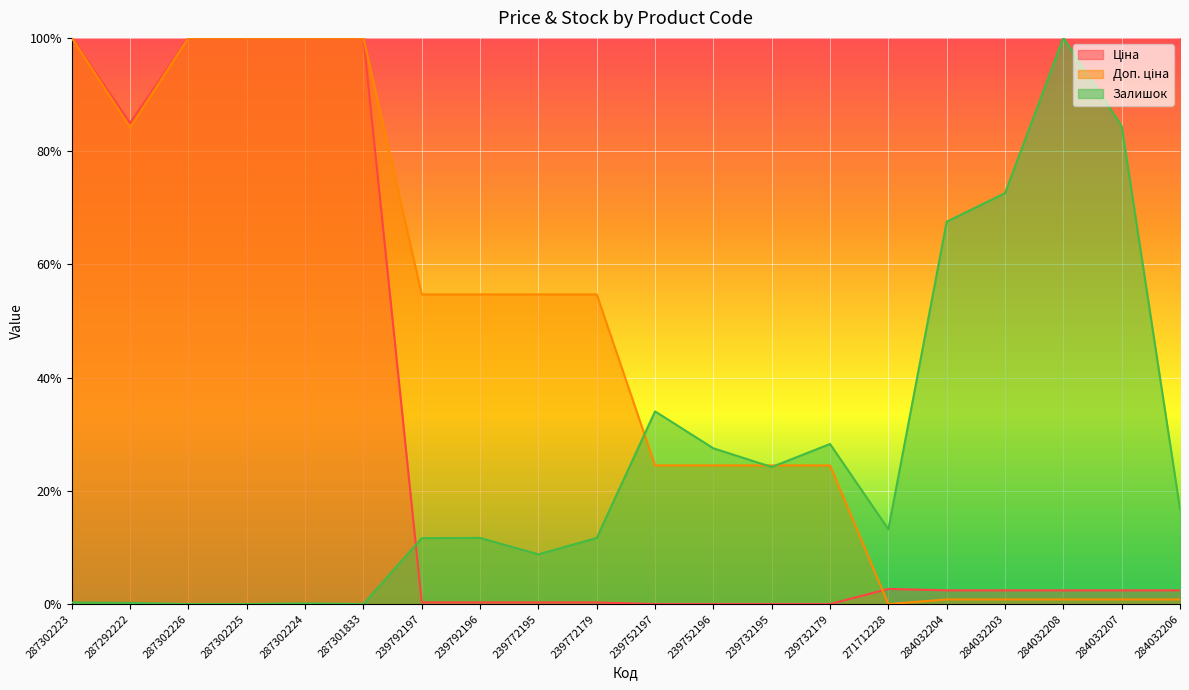

What position from the left is 287302226?

3